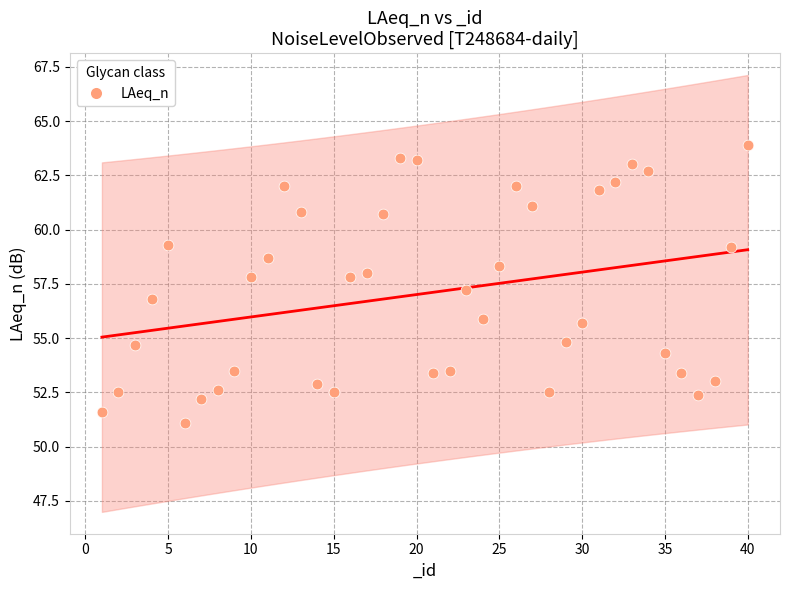

What is the range of Y values (max minus min)?

12.8